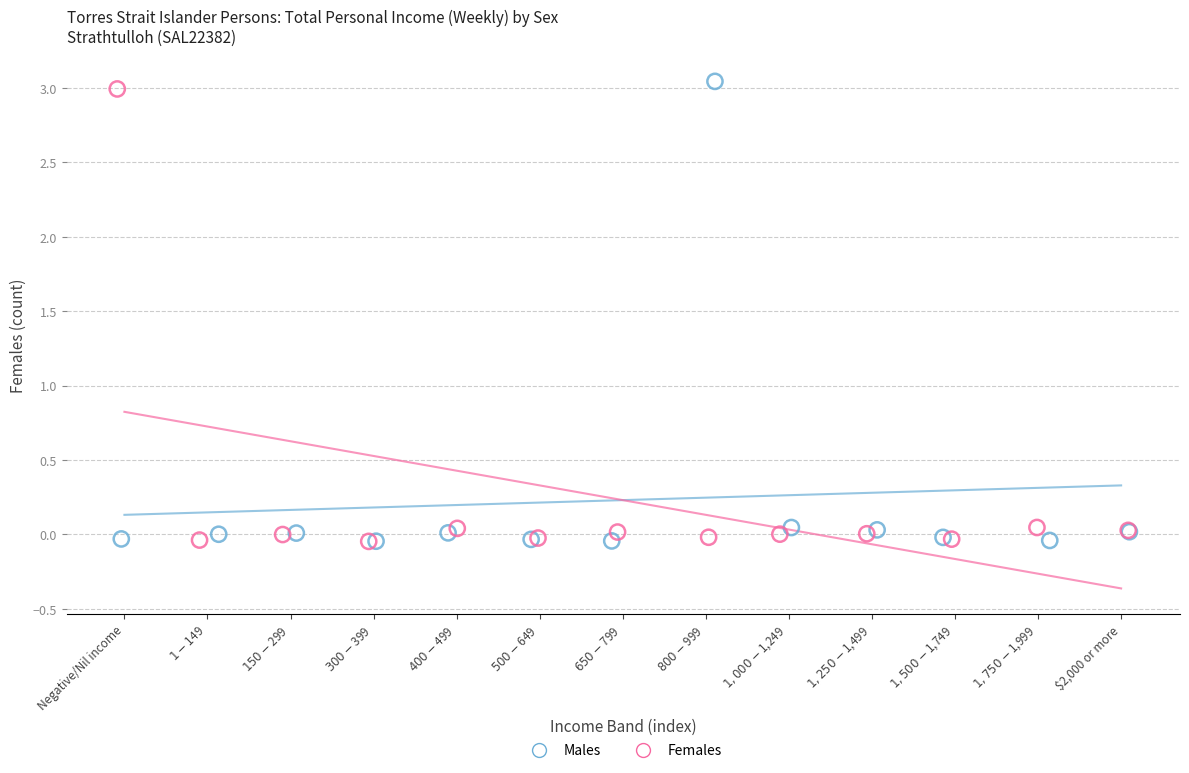

Which series contains the highest Y value?

Males